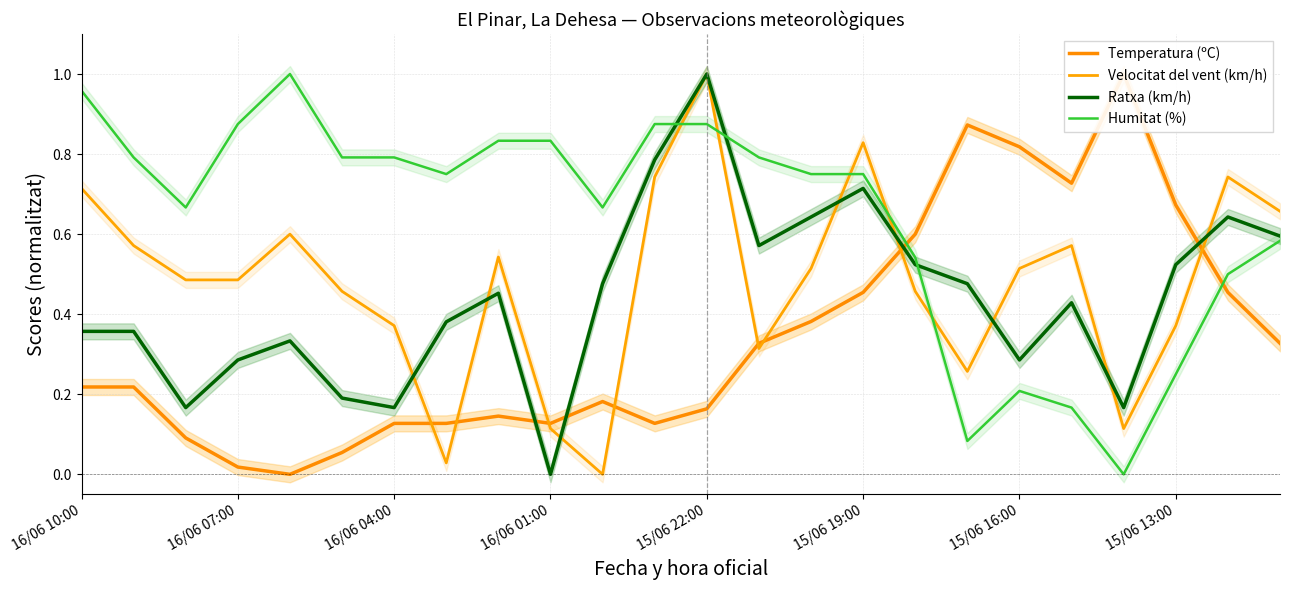

True or false: Ratxa (km/h) has a value of 0.4 at 15/06 19:00.

False